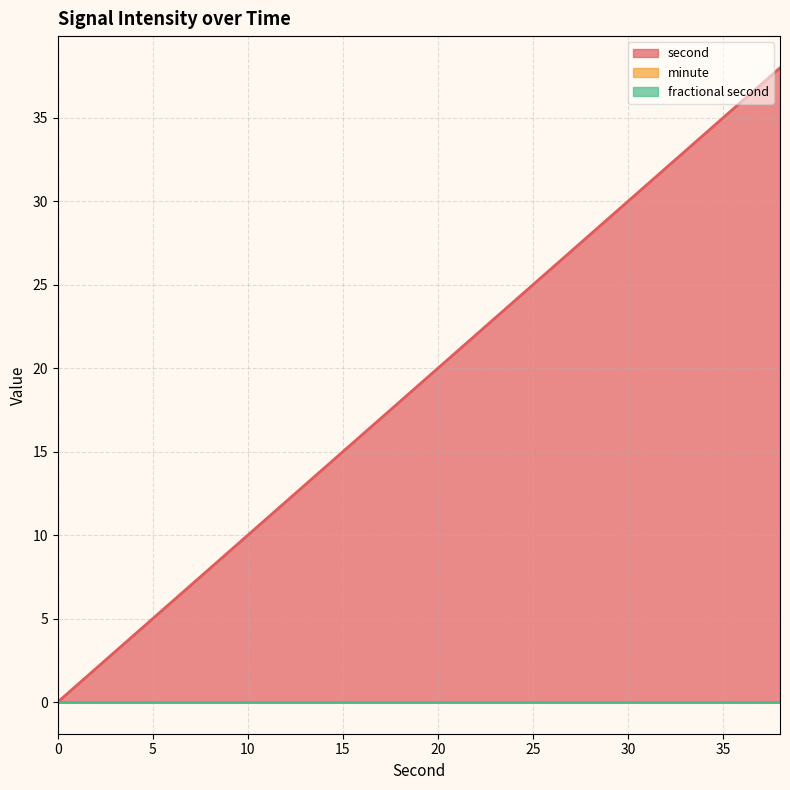

What are all the series names shown in the legend?

second, minute, fractional second